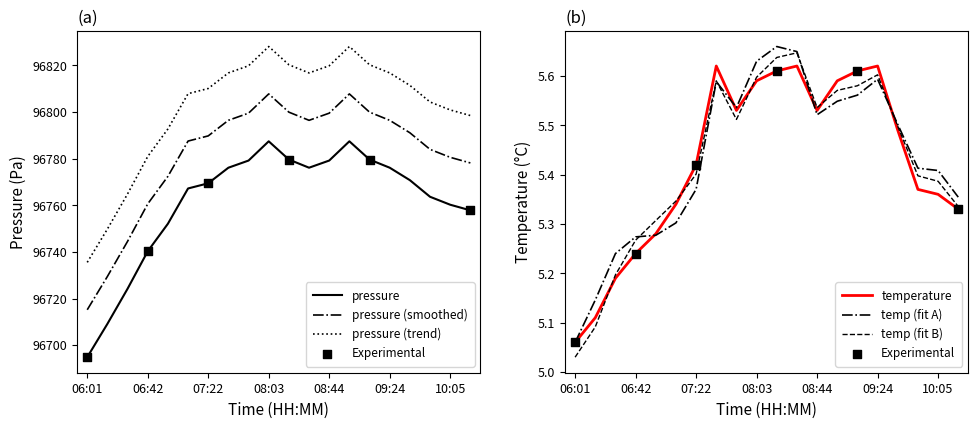

At how many categories does at least one series exceed 21768?

20